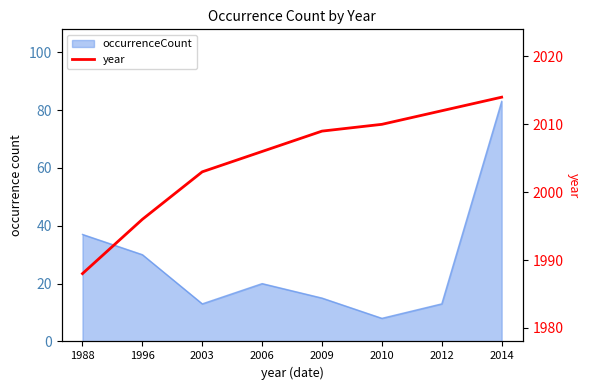

Reading left to right, what are all the values shown in this chart?

1988	1996	2003	2006	2009	2010	2012	2014